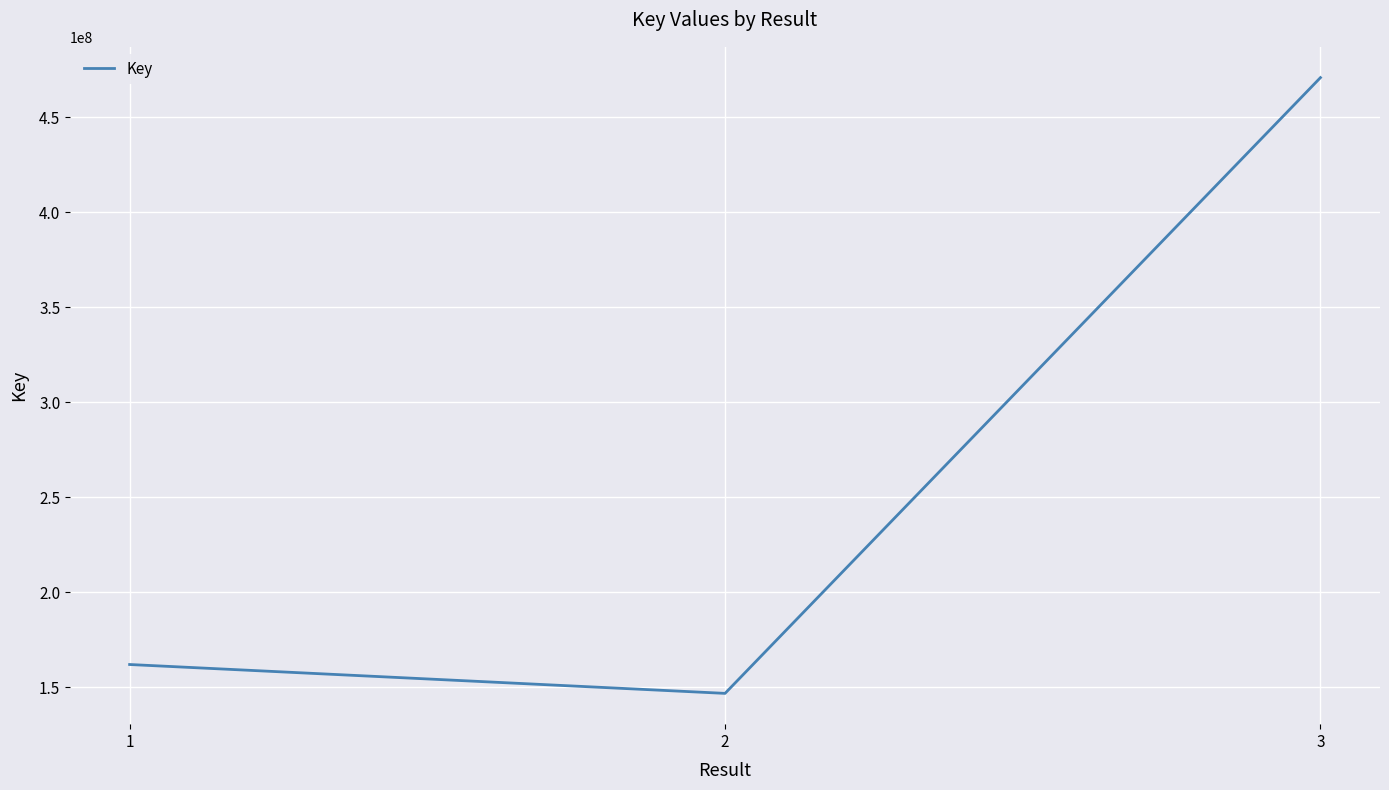

What is the maximum value shown in the chart?

470877663